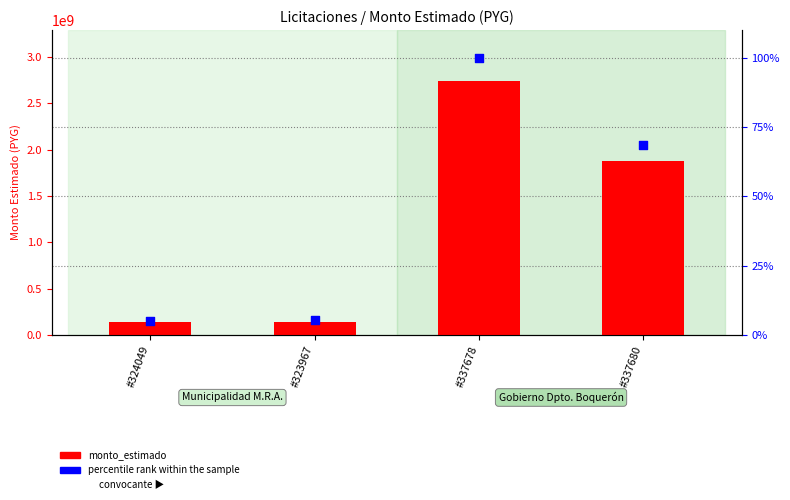

What are all the series names shown in the legend?

monto_estimado, percentile rank within the sample